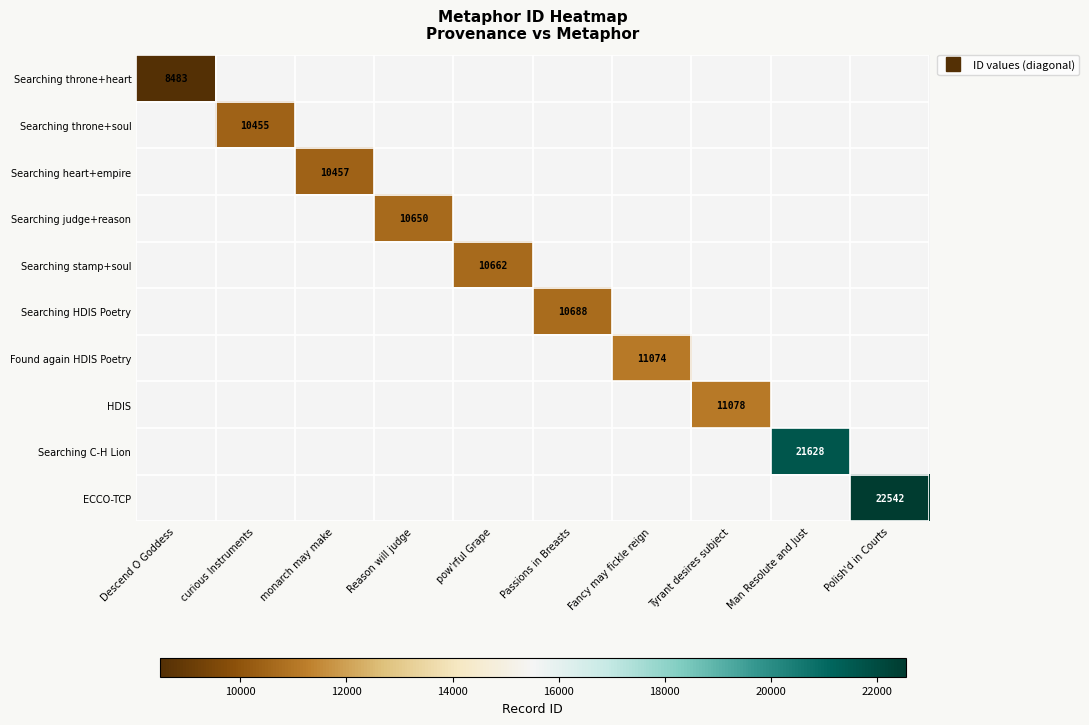

How many distinct data groups are displayed?

10